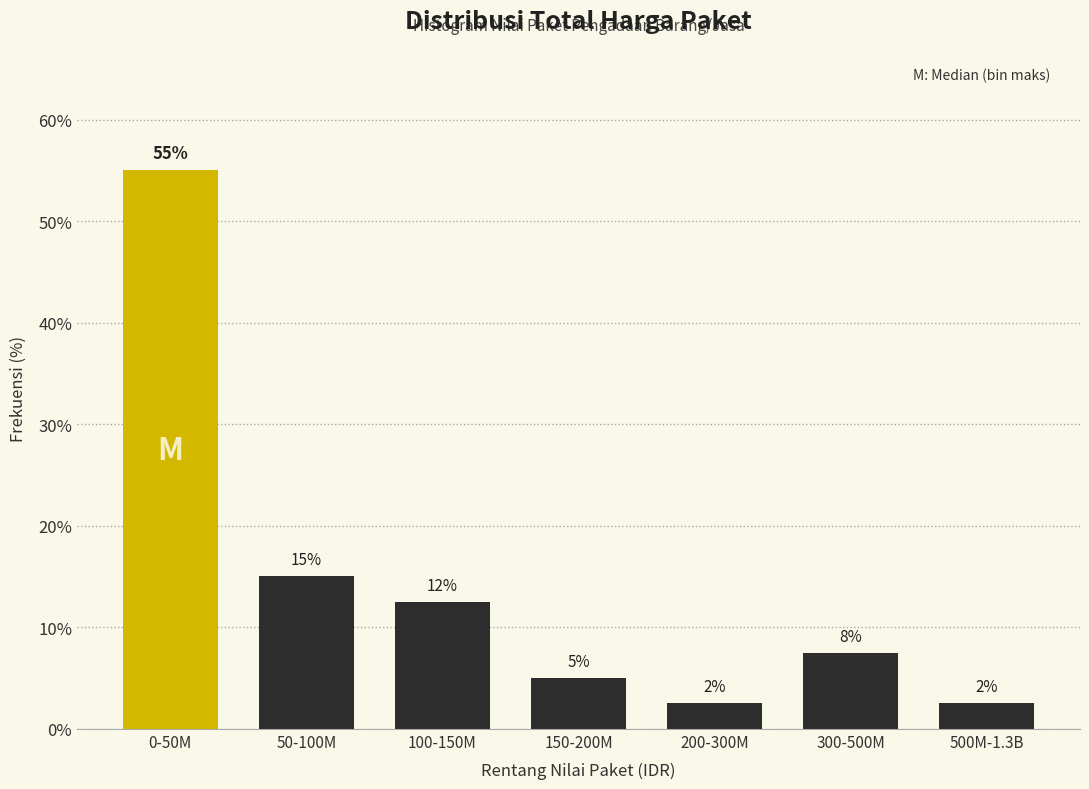

Are the bars horizontal?

No